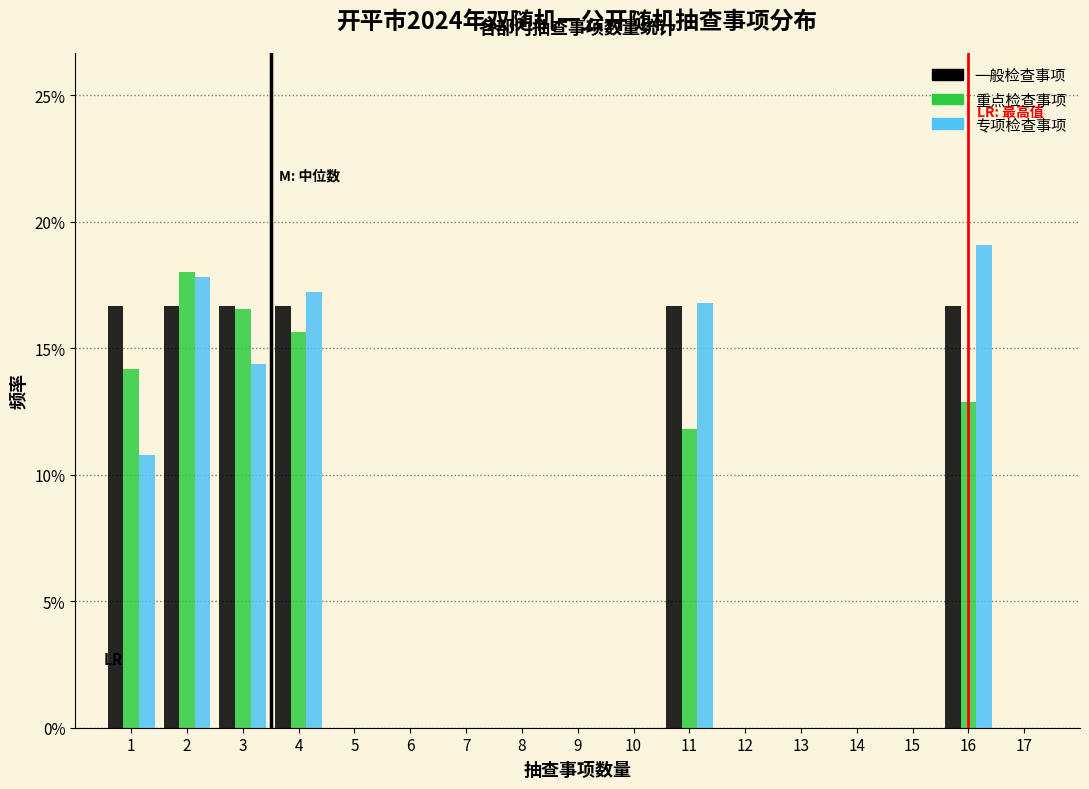

Are the bars horizontal?

No